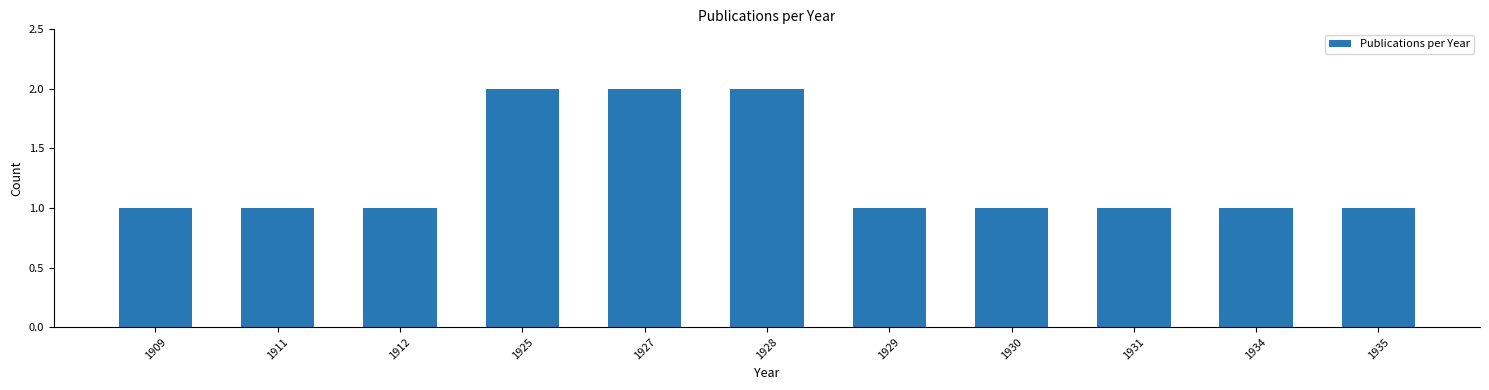

How many bars are there in total?

11